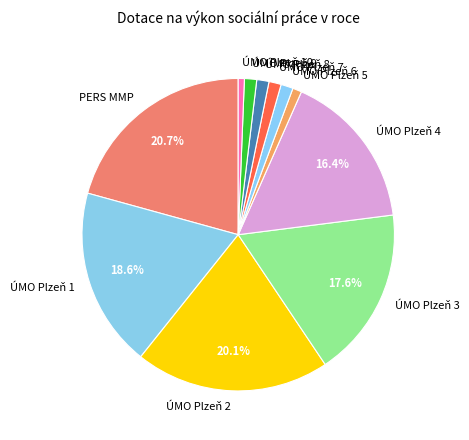

Approximately how many times larger is the value at ÚMO Plzeň 4 compared to ÚMO Plzeň 1?

0.9